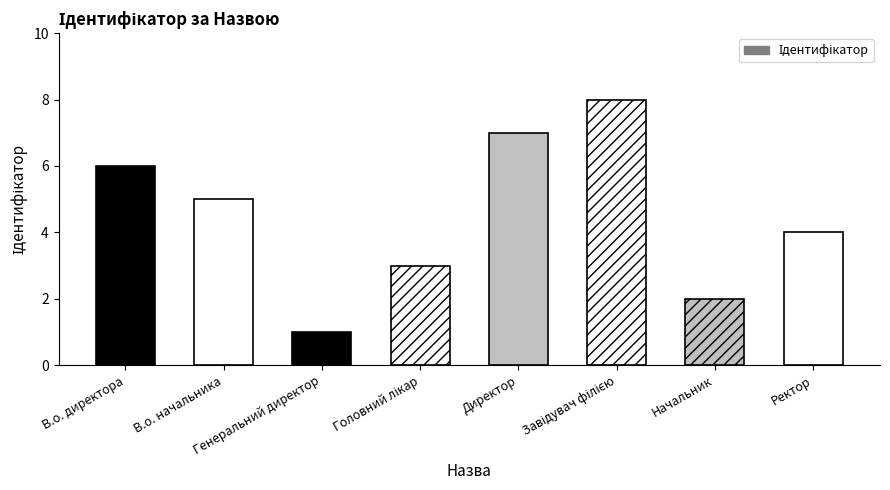

Reading left to right, what are all the values shown in this chart?

6	5	1	3	7	8	2	4